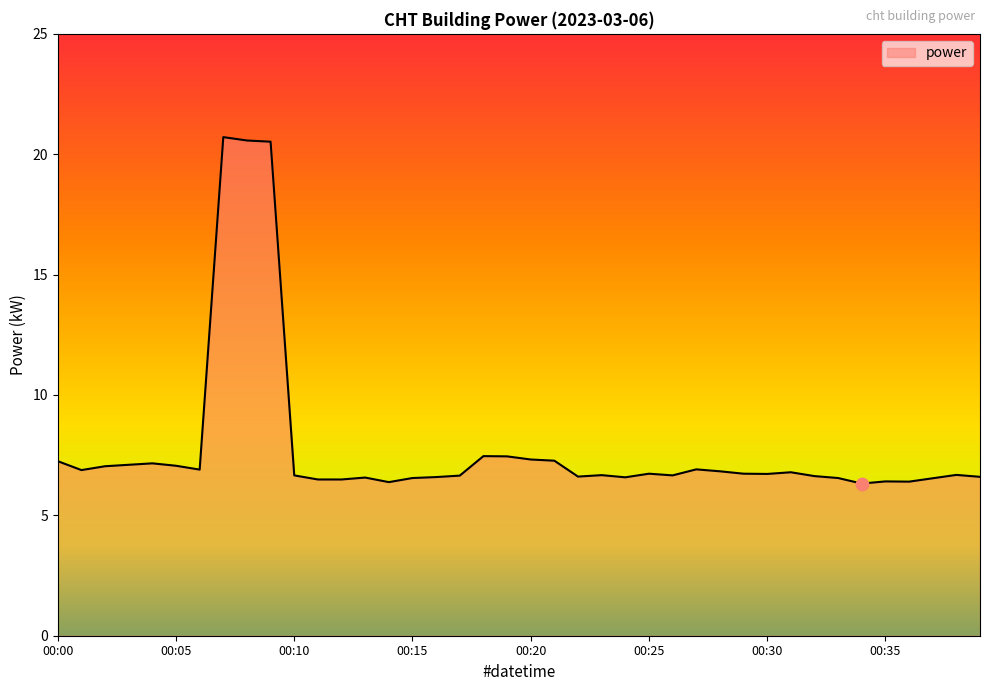

What is the minimum value shown in the chart?

6.3